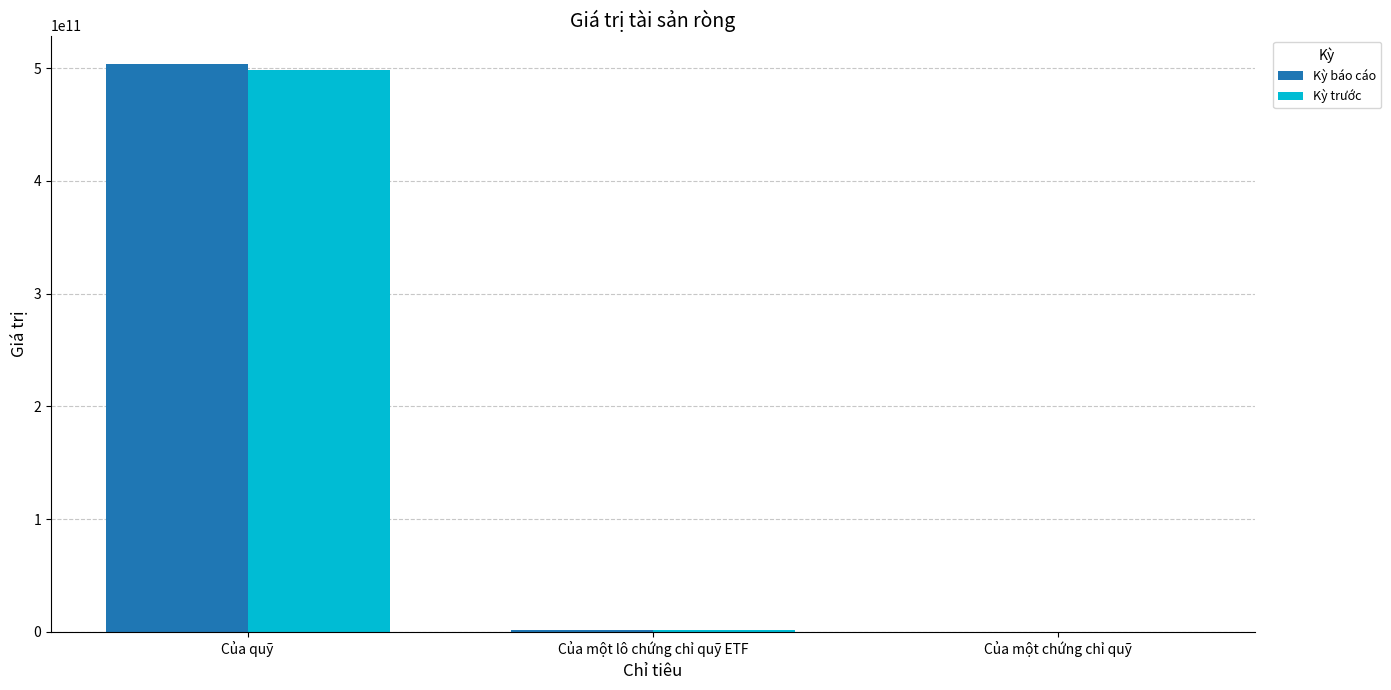

How many categories are shown in the chart?

3